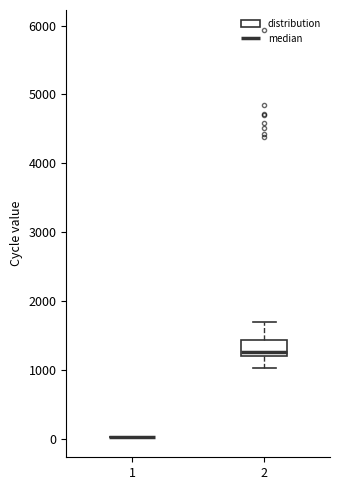

Reading left to right, transcribe this box plot: for each box, give where its median line is, the range the box spans, and where its two whiskers end, as read against the y-axis. The values are not printed on the chart, so give them approximately, as read against the axis.

1: box collapsed to a line at 0, whiskers 0 to 0
2: median 1300, box 1200 to 1400, whiskers 1000 to 1700